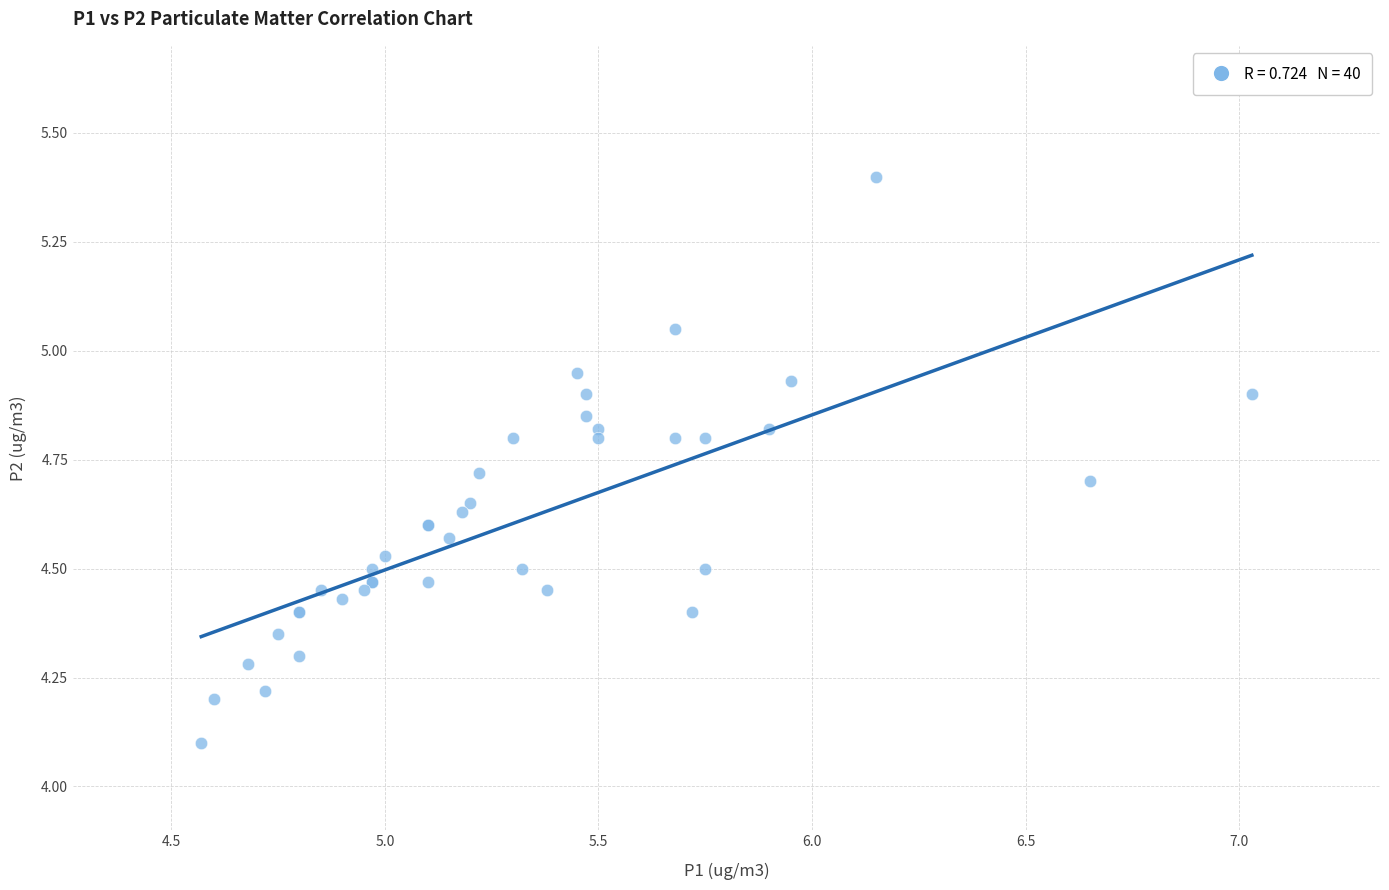

What Y value in the scatter plot is closest to 4?

4.1